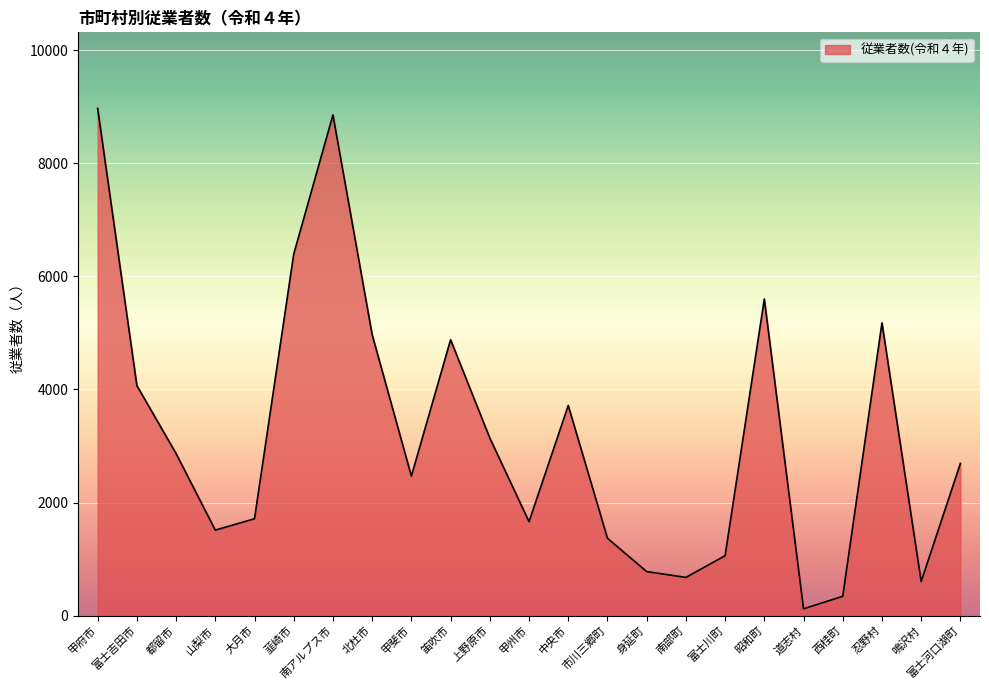

What is the difference between the values at 山梨市 and 富士河口湖町?

1180